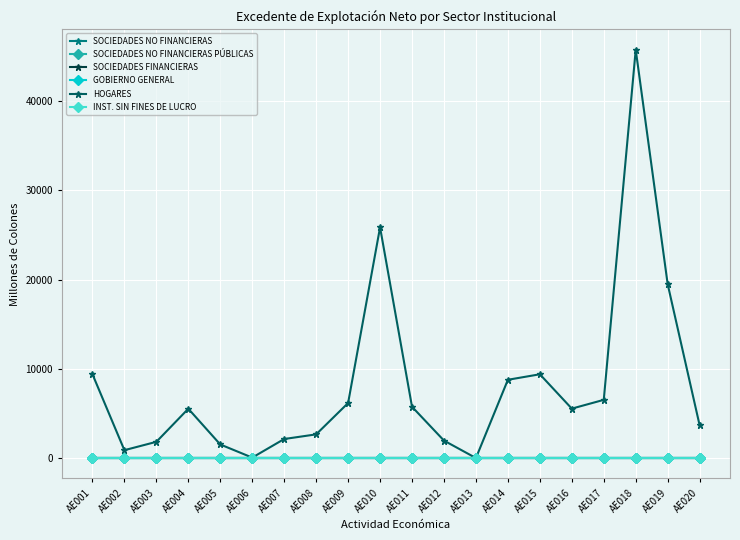

Does the chart have visible grid lines?

Yes